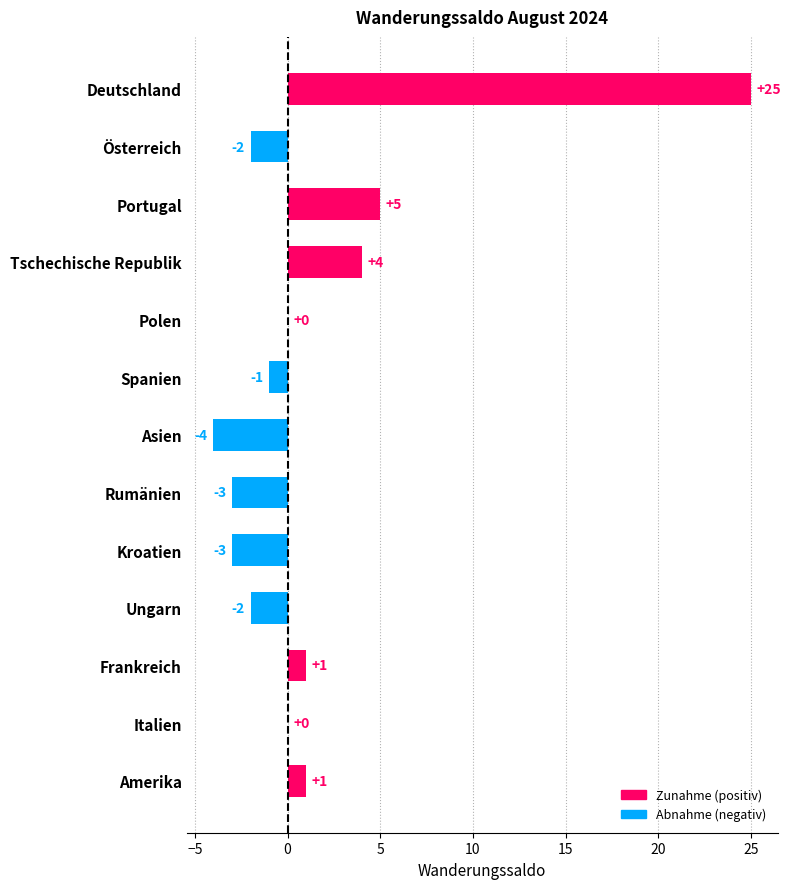

What is the sum of all values?

21